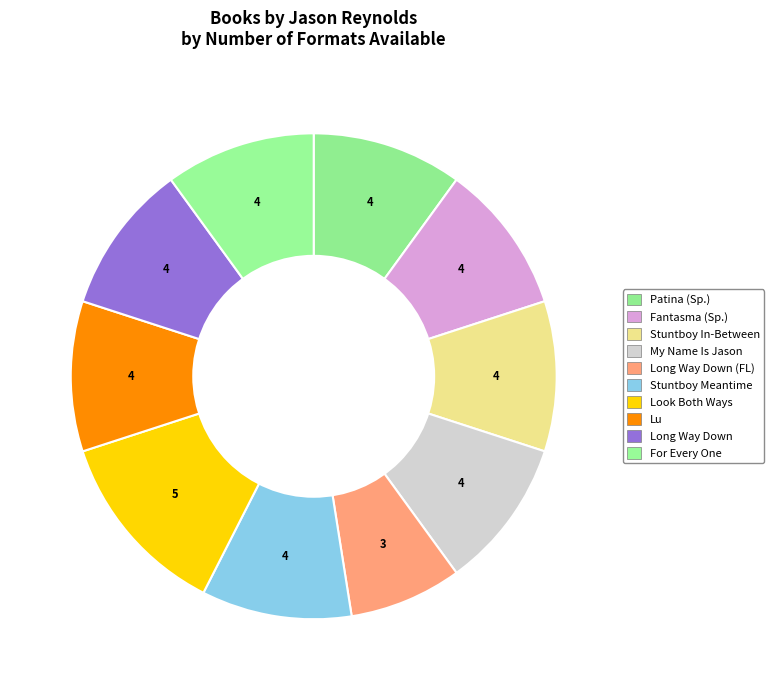

How many segments does this pie chart have?

10